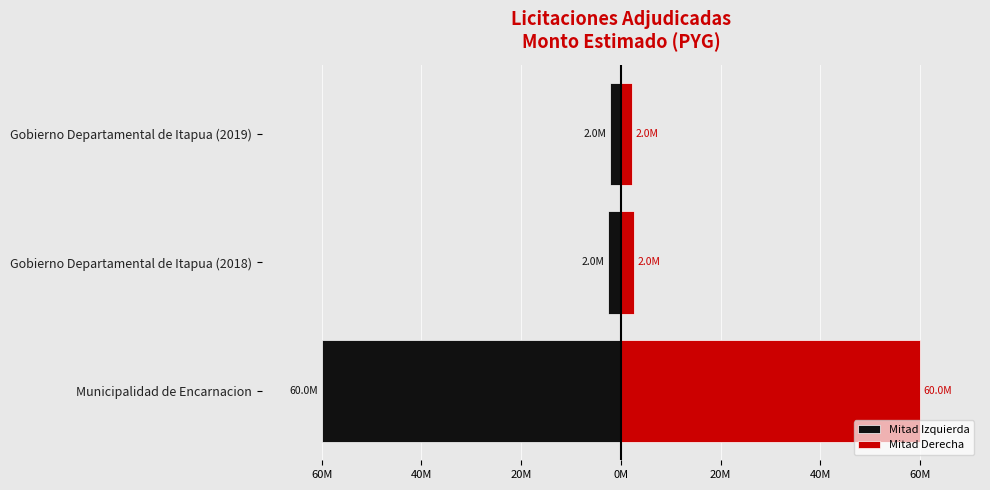

What is the minimum value for Mitad Izquierda?

-60000000